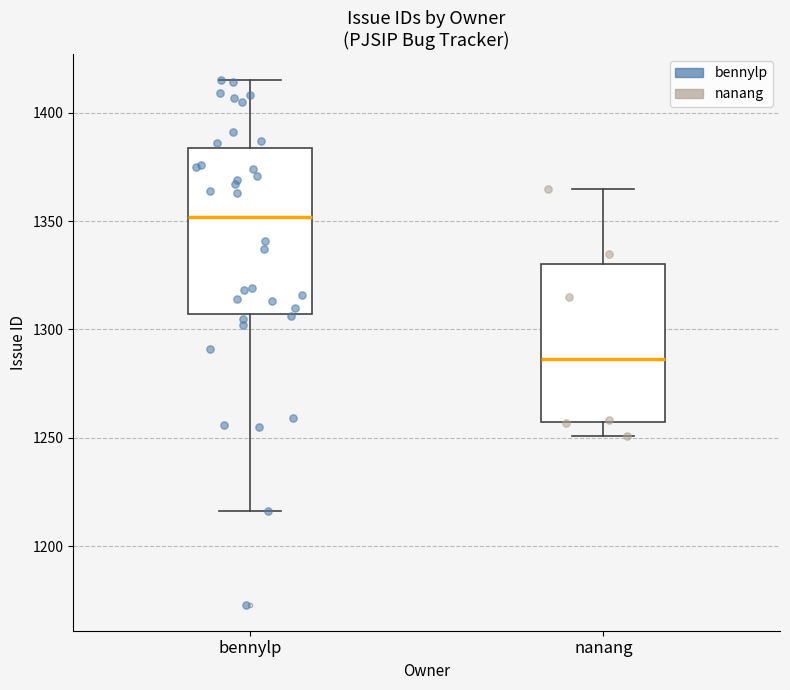

Reading left to right, read every box against the y-axis: the position of its median line, the range the box covers, and the ends of its whiskers. The values are not printed on the chart, so give them approximately, as read against the axis.

bennylp: median 1350, box 1305 to 1385, whiskers 1215 to 1415
nanang: median 1285, box 1255 to 1330, whiskers 1250 to 1365